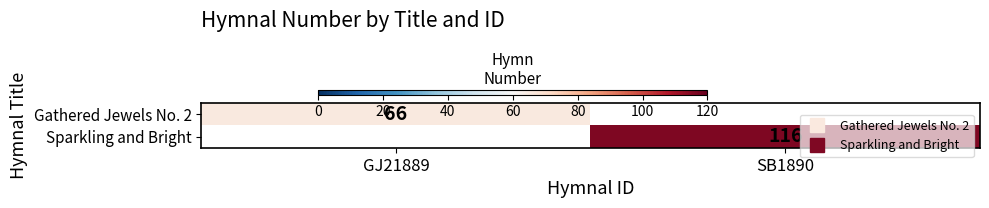

At which category does the chart reach its peak across all series?

SB1890